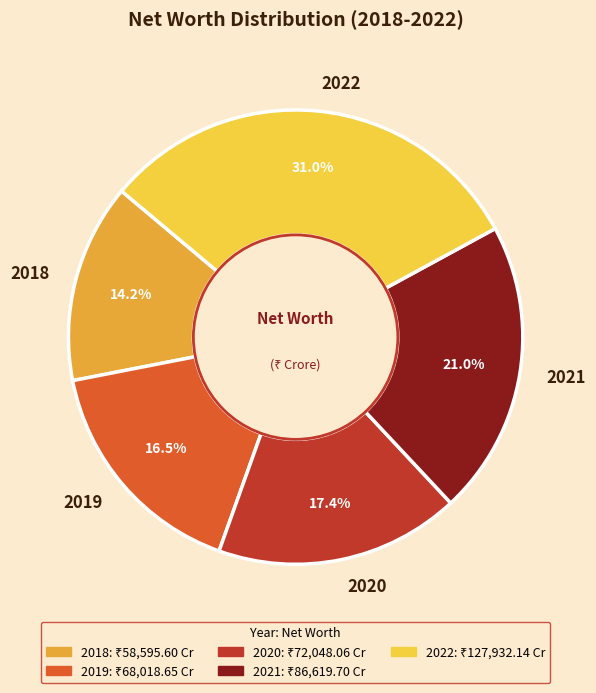

What percentage is NOT represented by 2020?

82.6%